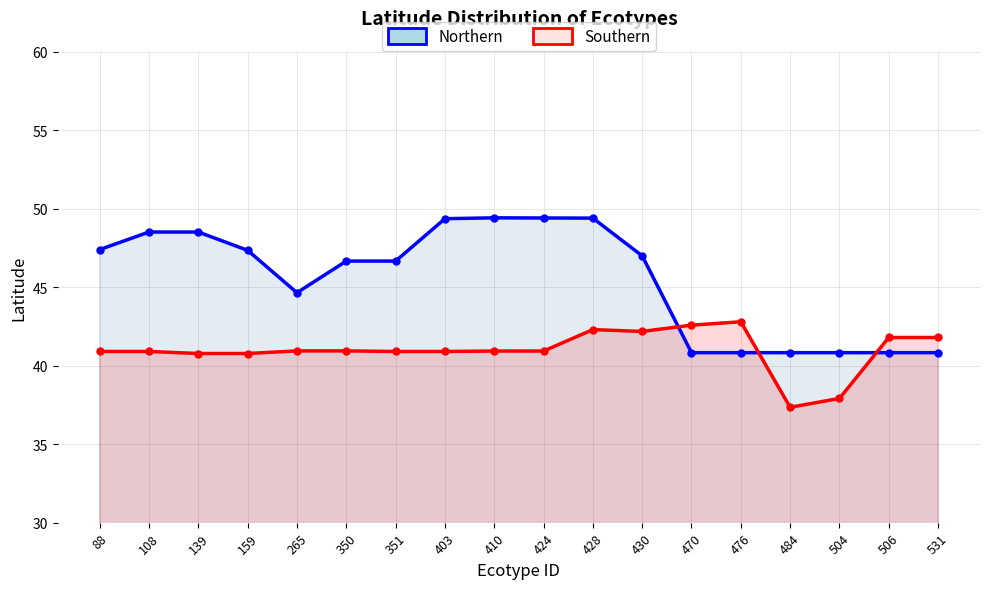

What is the total value across all series at 430?

89.2